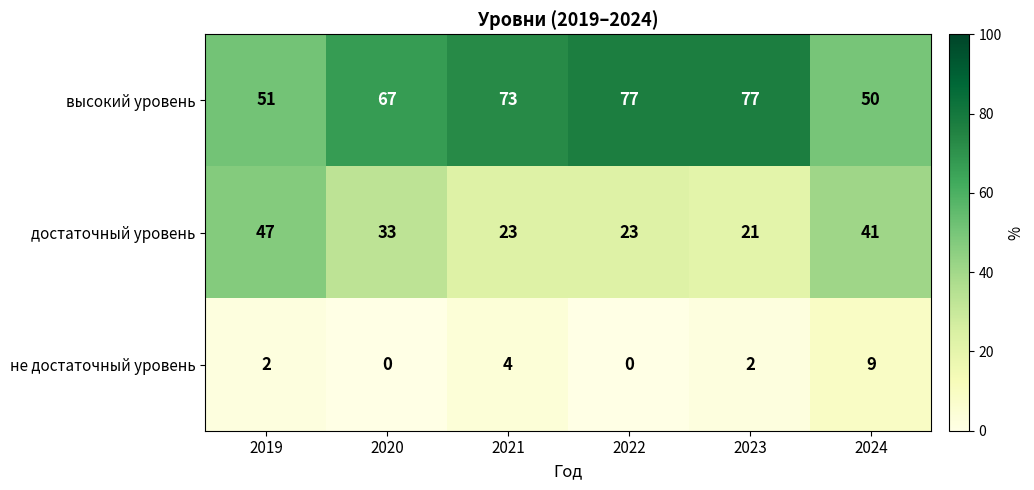

How many distinct data groups are displayed?

3